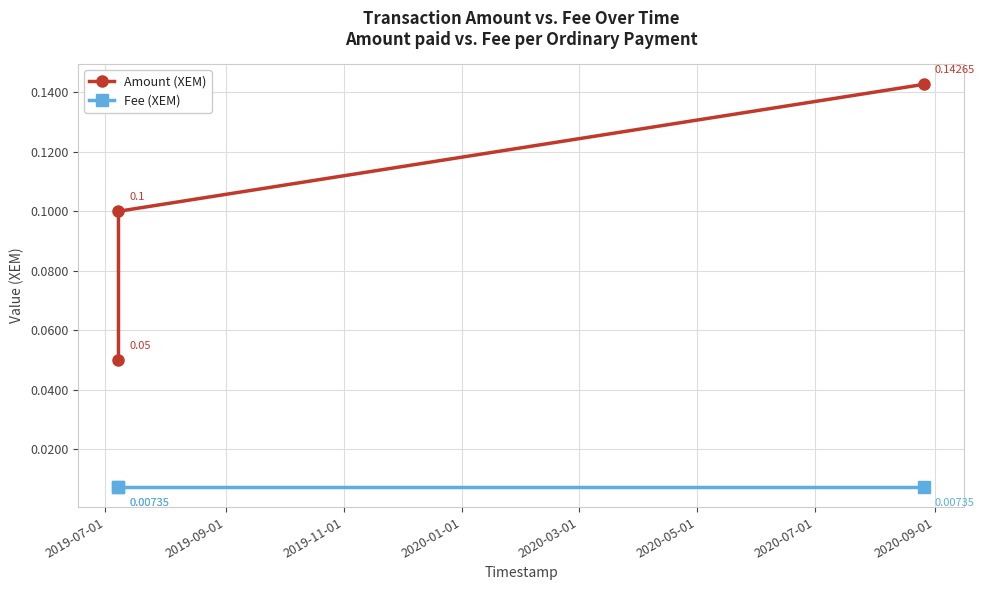

Rank the series by their average value, from lowest to highest.

Fee (XEM), Amount (XEM)